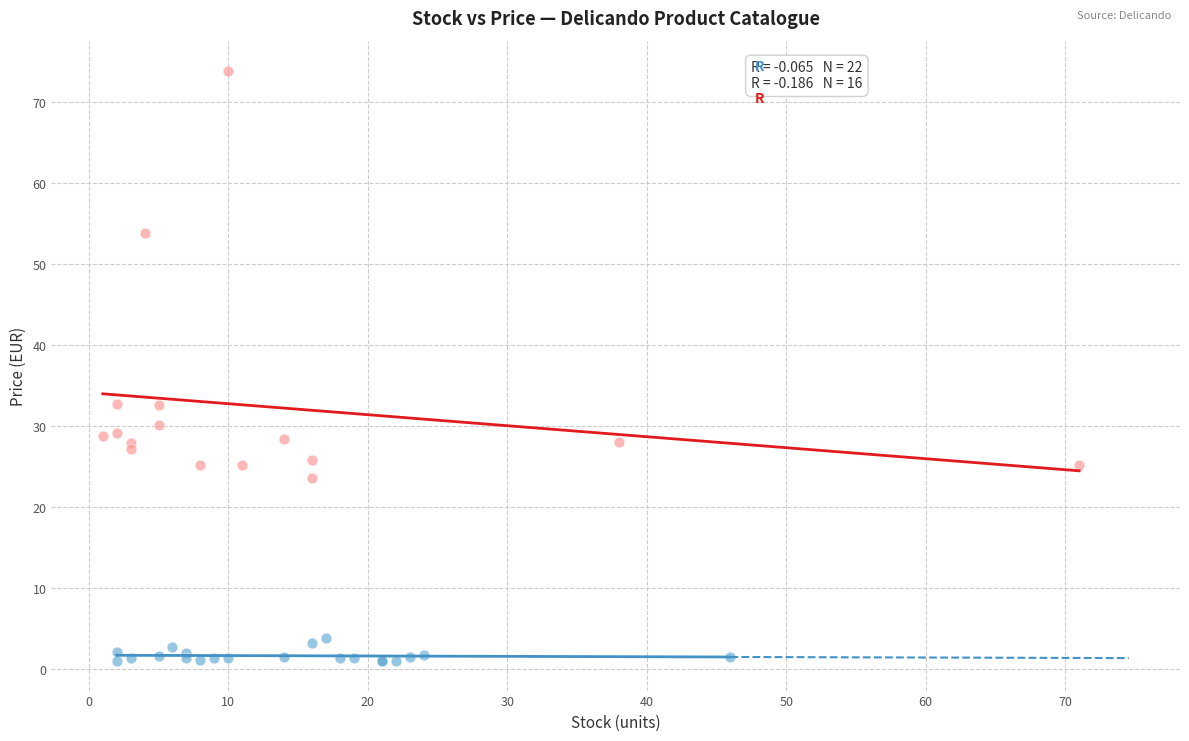

Which series has the widest spread of Y values?

Multi-pack items